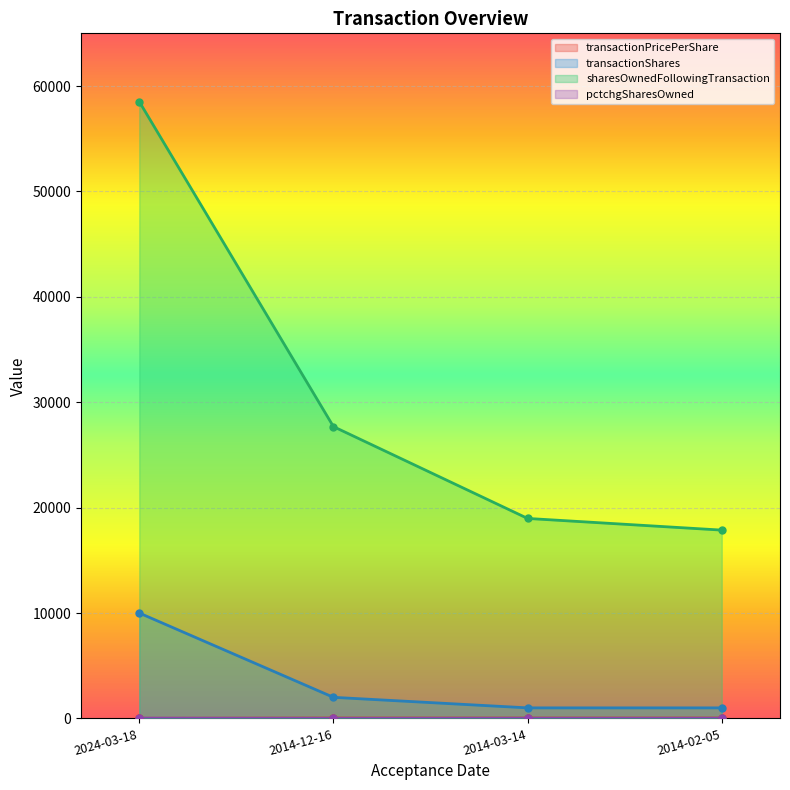

Reading right to left, what are all the values shown in this chart?

transactionPricePerShare: 29.8	28.5	30.8	9.7
transactionShares: 1000.0	1000.0	2000.0	10000.0
sharesOwnedFollowingTransaction: 17866.0	18973.0	27686.0	58517.0
pctchgSharesOwned: 6.0	6.0	0.0	21.0